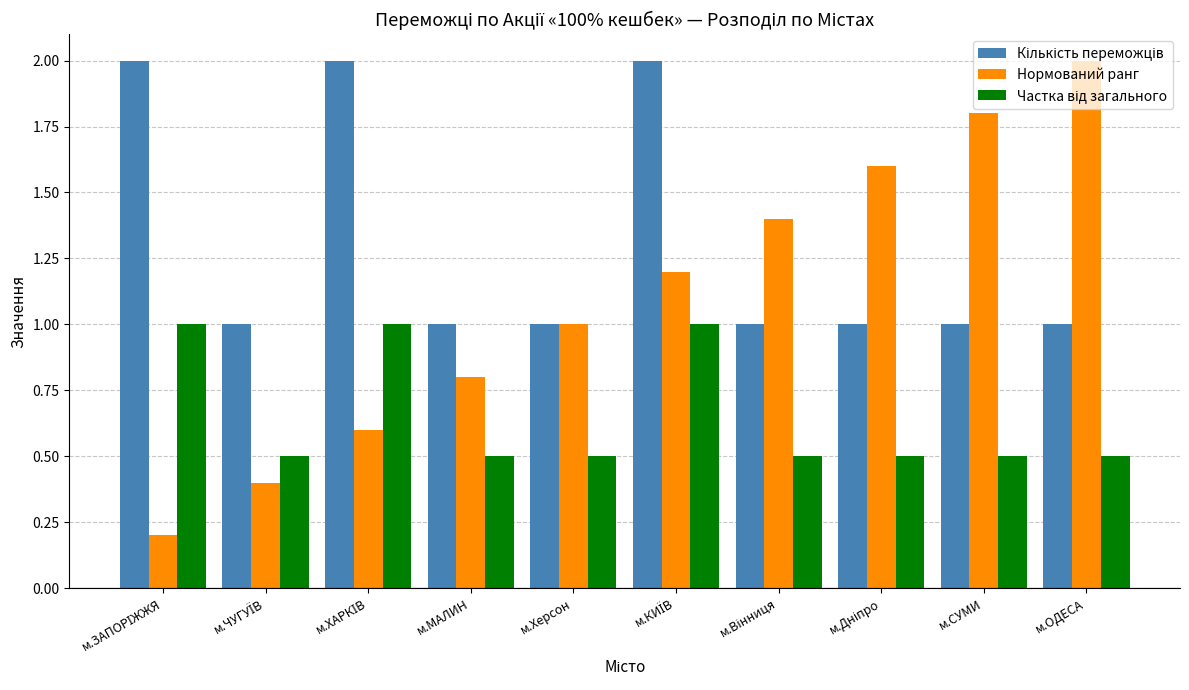

Which series has the largest range (max minus min)?

Нормований ранг